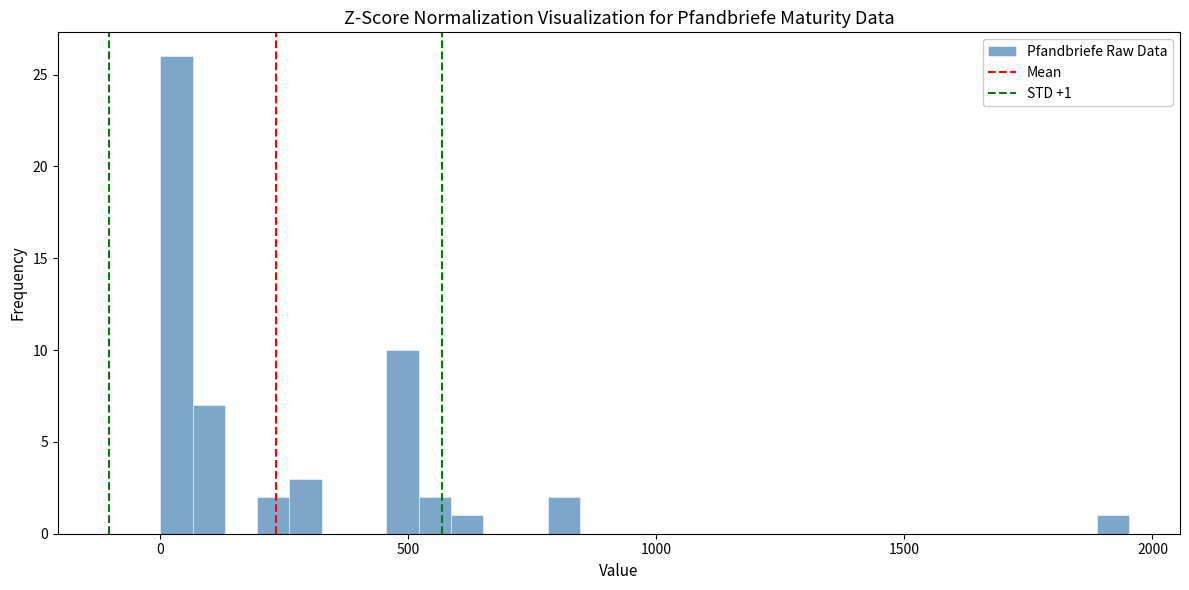

Around what value on the x-axis is the tallest bar? Give the approximate position of its centre, as read against the axis.

50